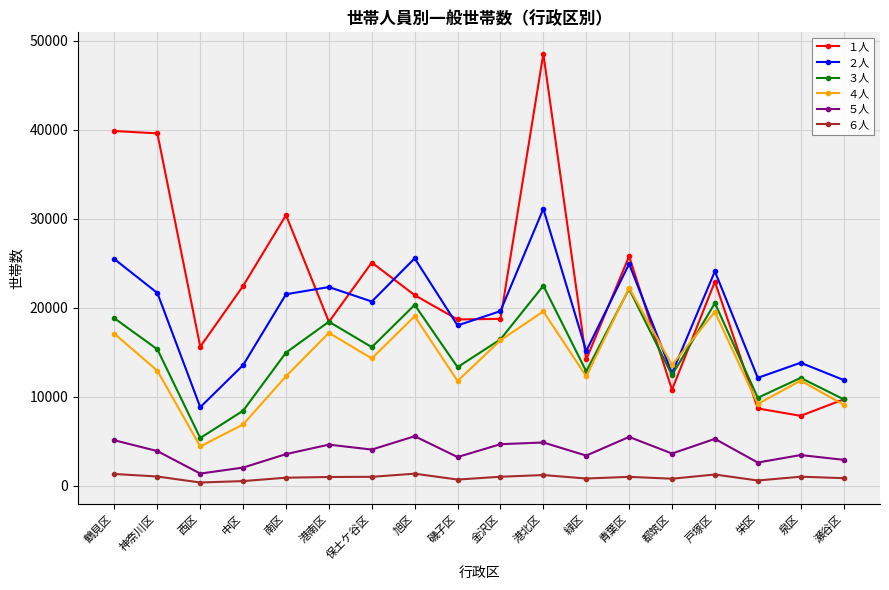

The ２人 series shows 25568 at 旭区. True or false?

True